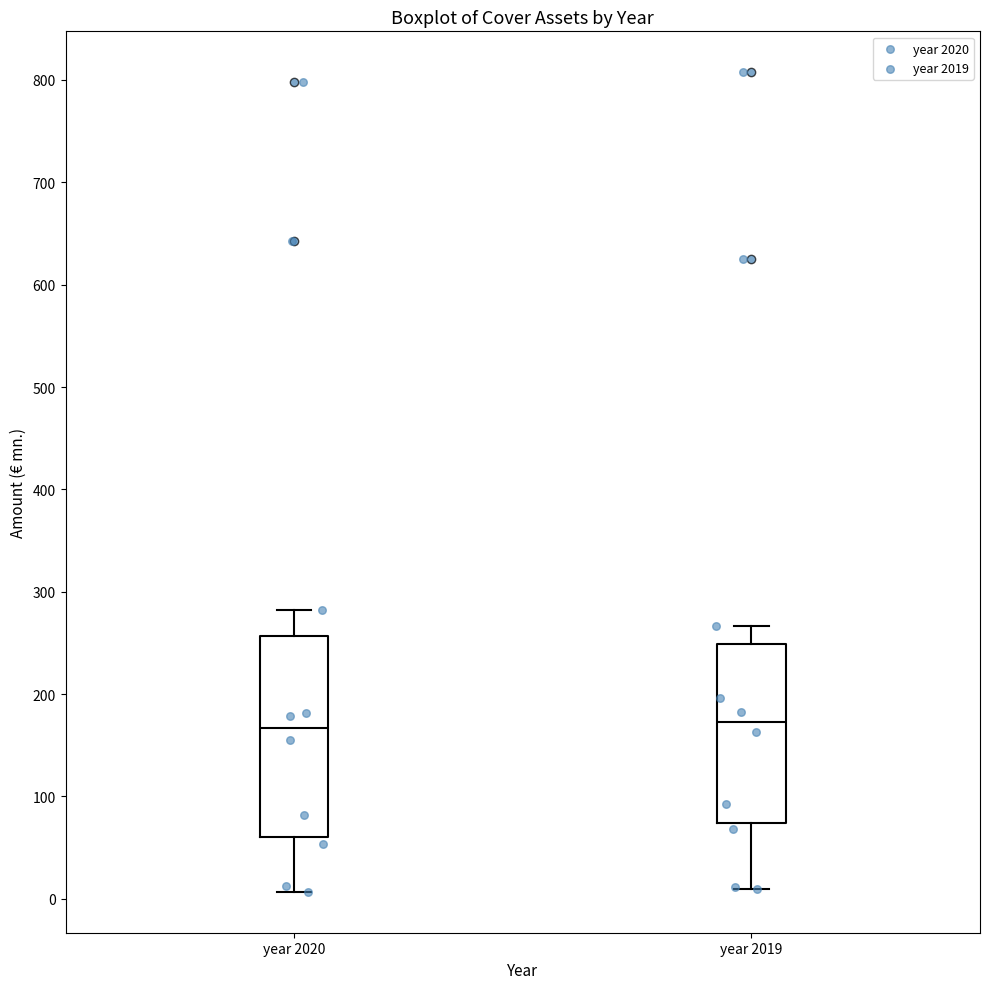

Reading left to right, read every box against the y-axis: the position of its median line, the range the box covers, and the ends of its whiskers. The values are not printed on the chart, so give them approximately, as read against the axis.

year 2020: median 170, box 60 to 260, whiskers 10 to 280
year 2019: median 170, box 70 to 250, whiskers 10 to 270